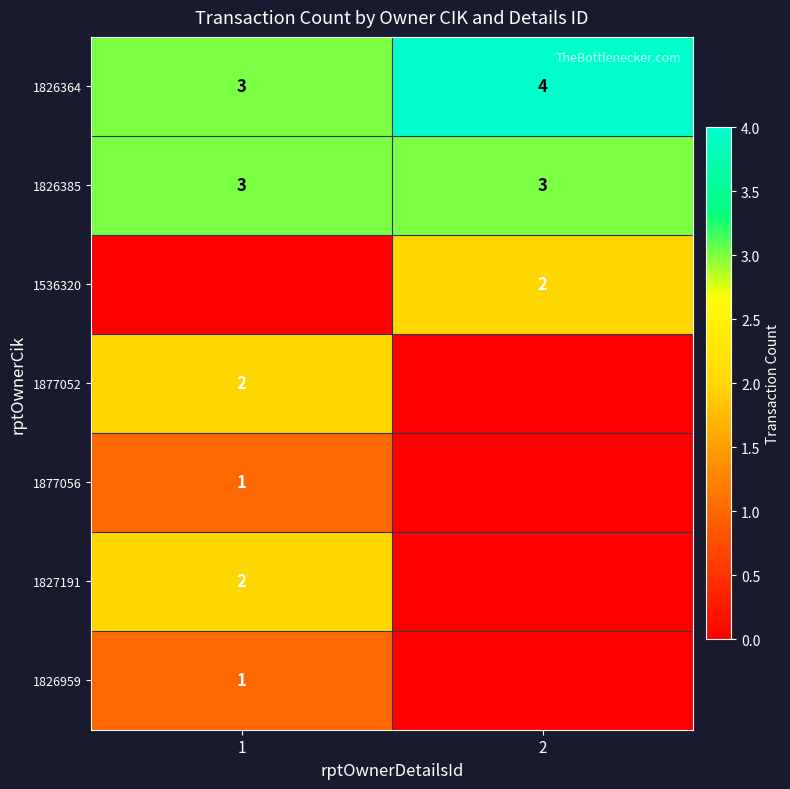

True or false: 1826364 has a value of 3 at 1.

True